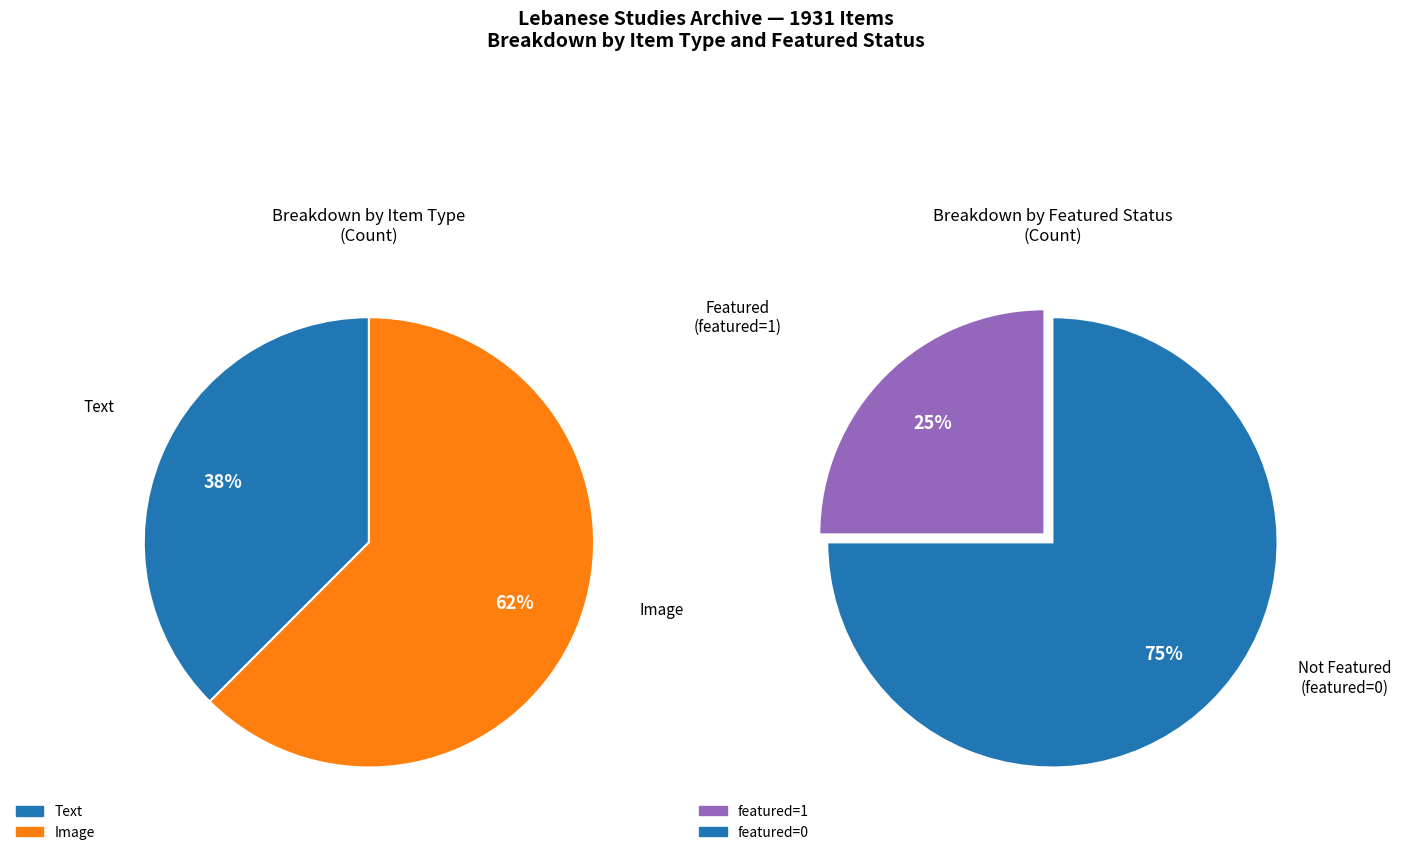

Is there a majority slice in this chart?

Yes